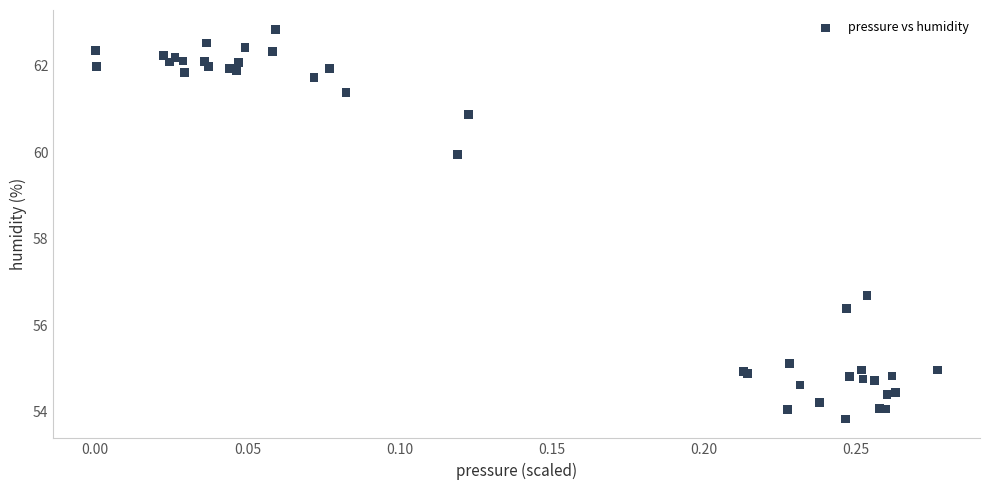

What Y value in the scatter plot is closest to 58?

56.7